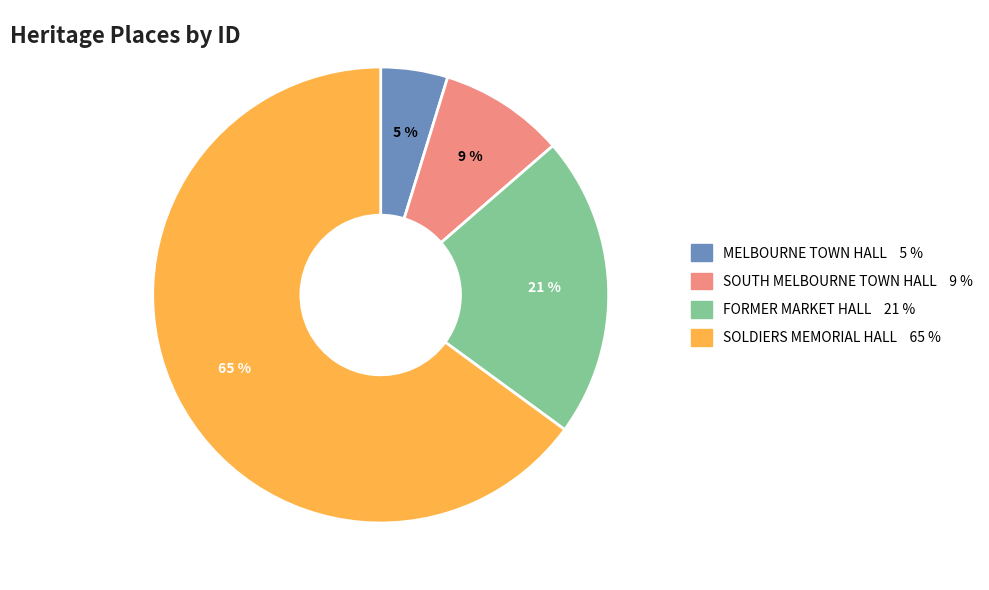

Is there a majority slice in this chart?

Yes